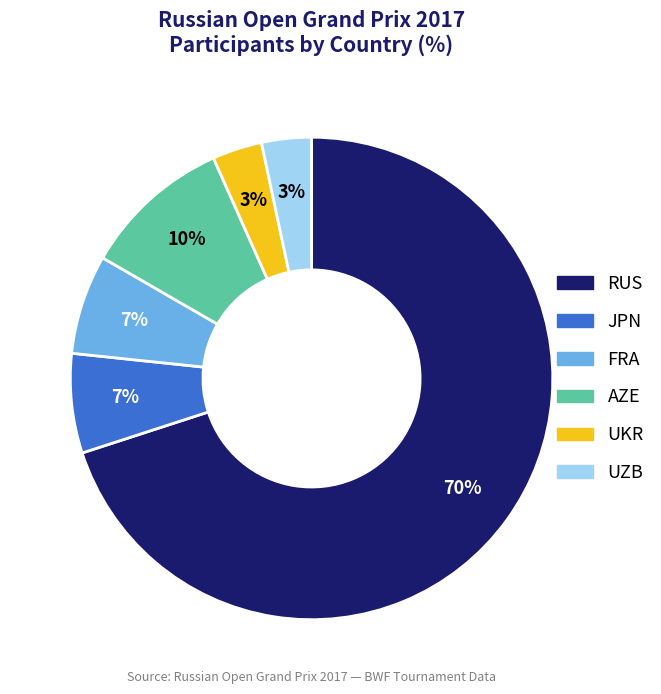

What percentage is the UKR slice, to the nearest percent?

3%